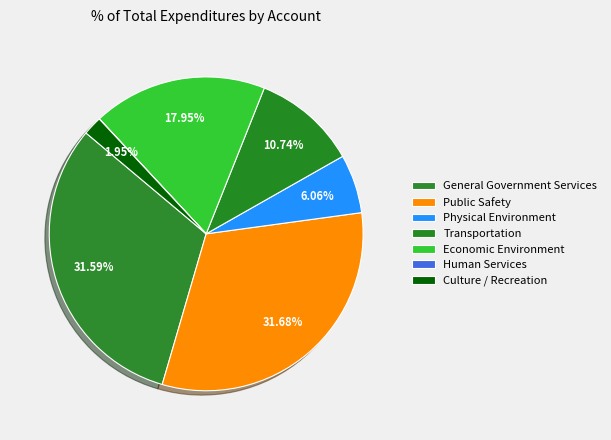

Rank the categories by value from highest to lowest.

Public Safety, General Government Services, Economic Environment, Transportation, Physical Environment, Culture / Recreation, Human Services